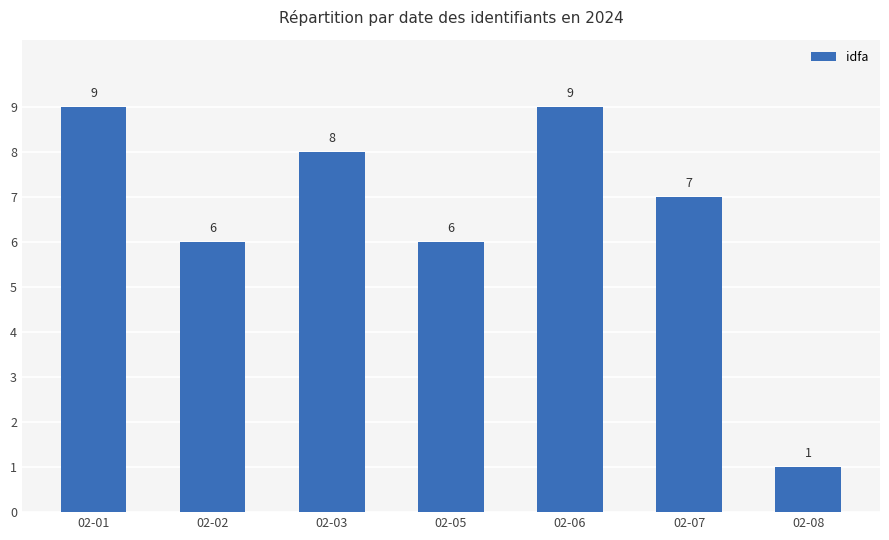

How many bars are there in total?

7